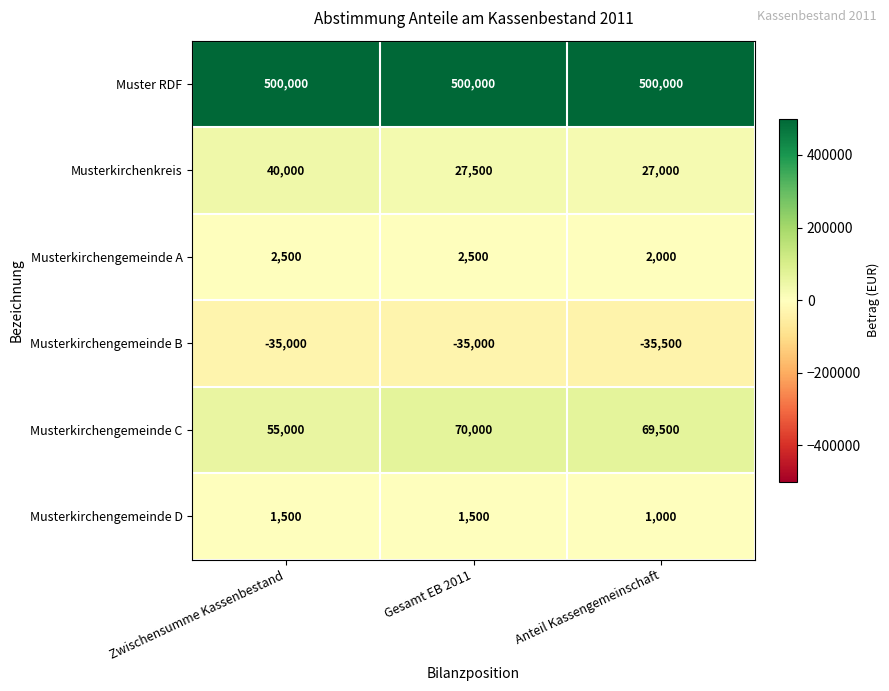

What is the difference between the maximum and minimum values in the Musterkirchengemeinde A series?

500